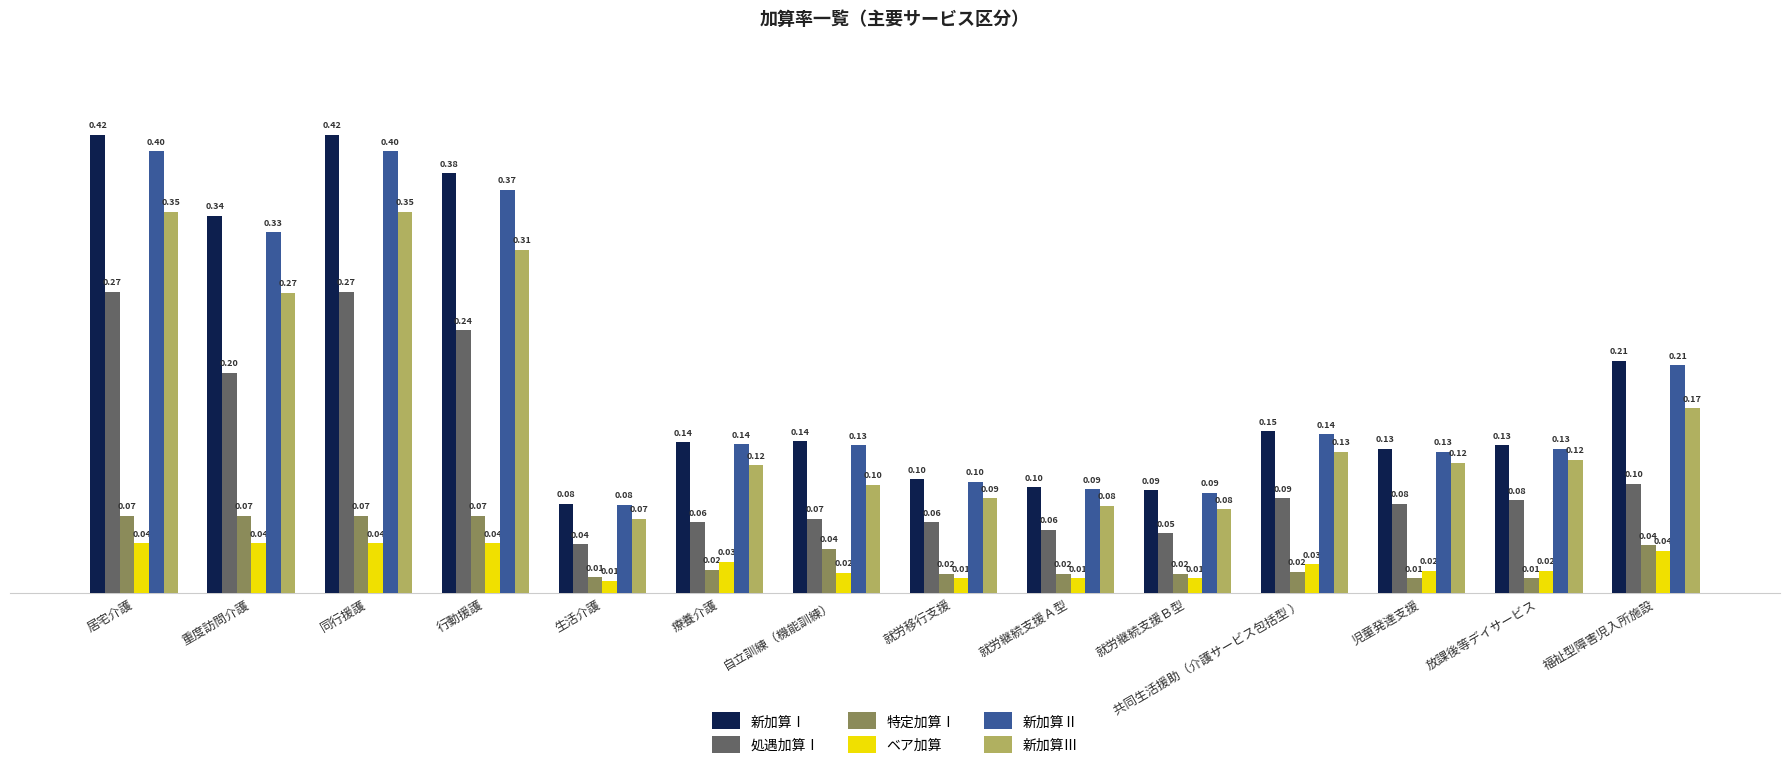

Is the value of 新加算Ⅰ at 生活介護 greater than the value of ベア加算 at 行動援護?

Yes